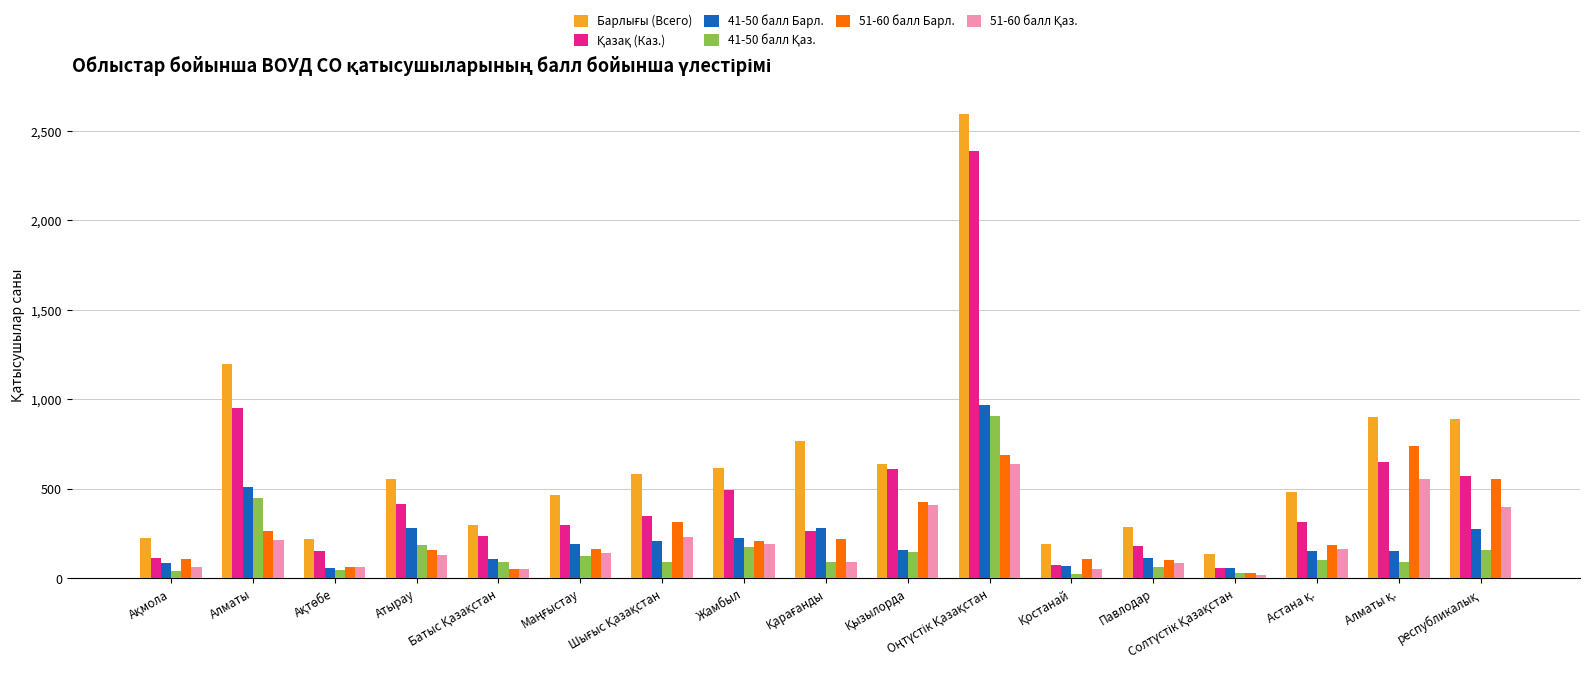

At which category is the sum across all series the highest?

Оңтүстік Қазақстан